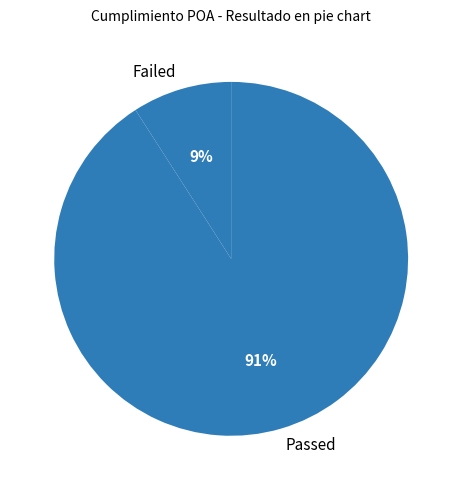

Do Passed and Failed together represent more than half of the pie?

Yes